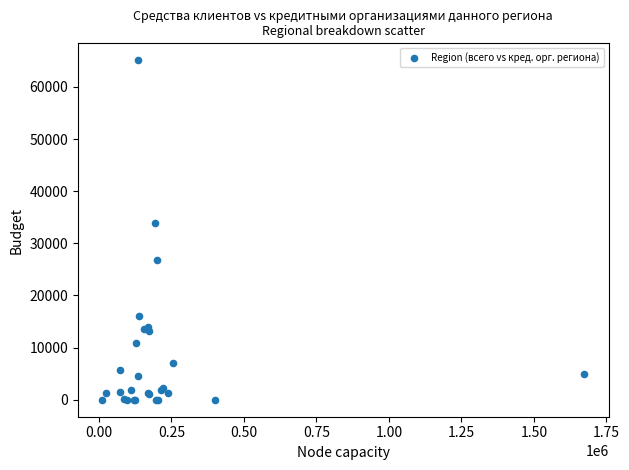

What Y value in the scatter plot is closest to 32558?

33918